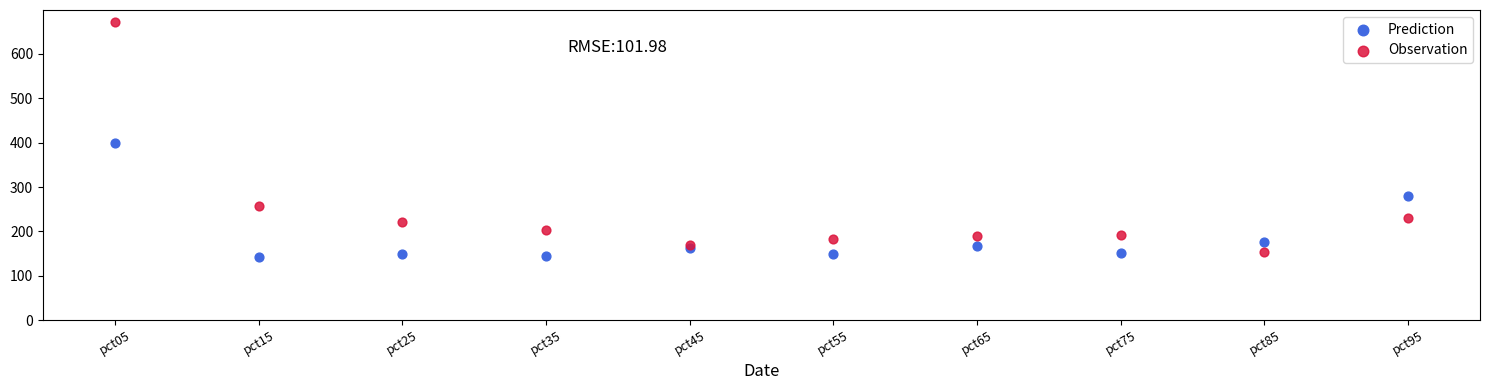

What are all the series names shown in the legend?

Prediction, Observation